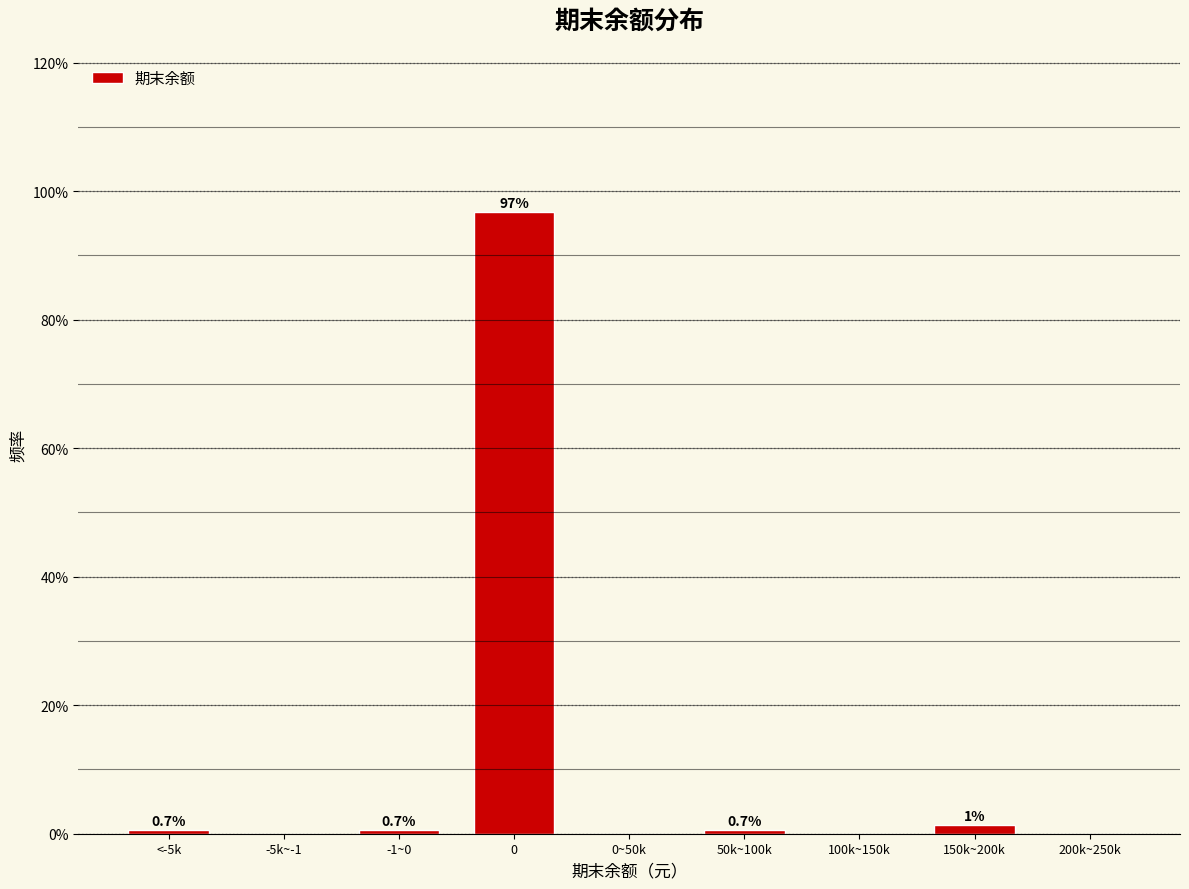

Between 150k~200k and 100k~150k, which is larger?

150k~200k